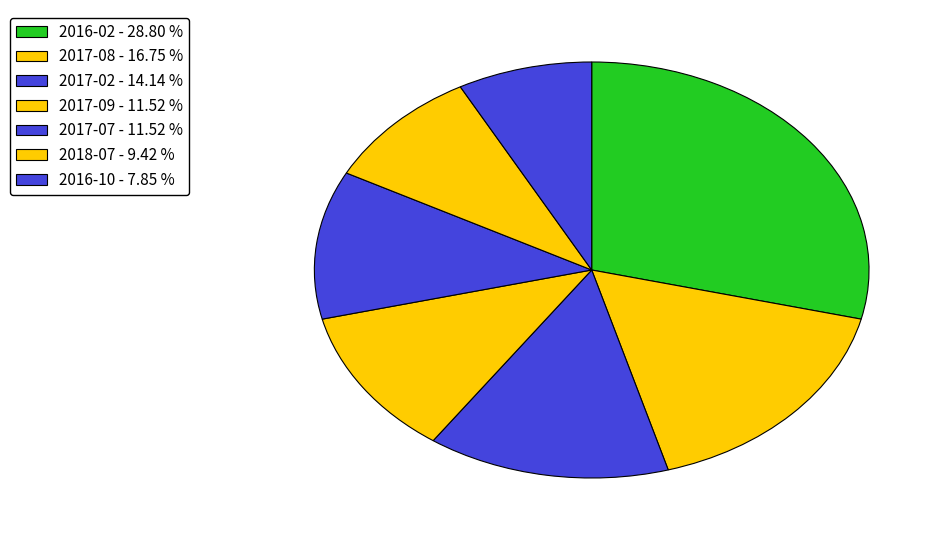

How many slices are in this pie chart?

7